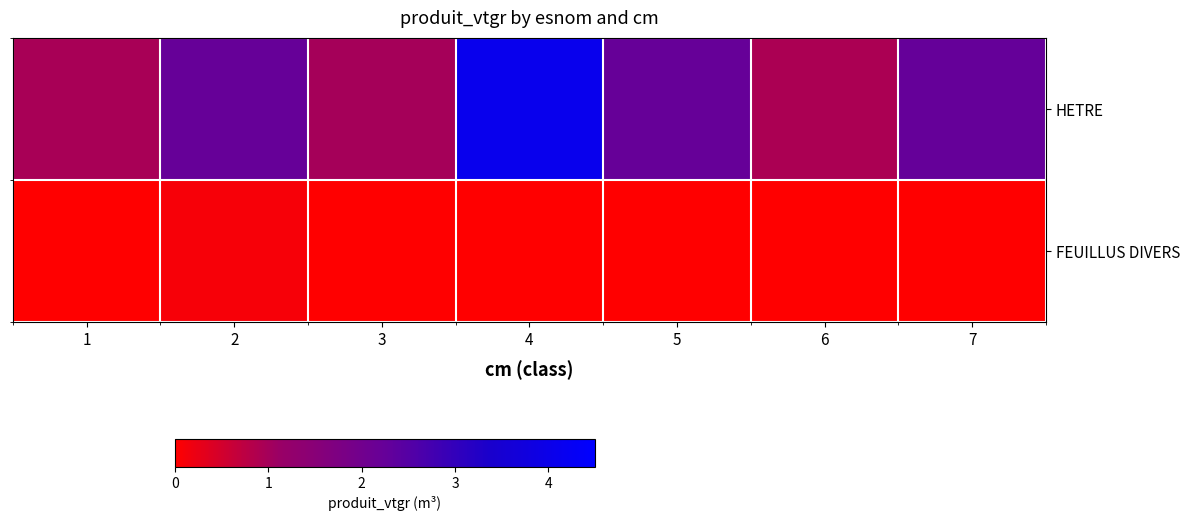

How many data points does each series have?

7